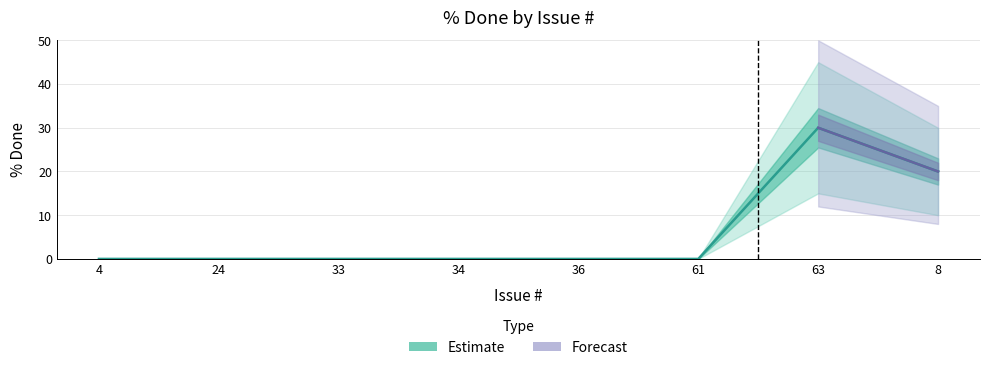

Reading left to right, list all the values displayed in this chart.

4=0	24=0	33=0	34=0	36=0	61=0	63=30	8=20